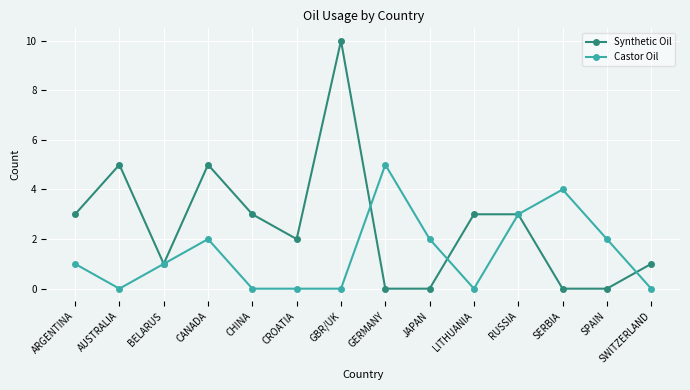

The Castor Oil series shows -3 at CHINA. True or false?

False